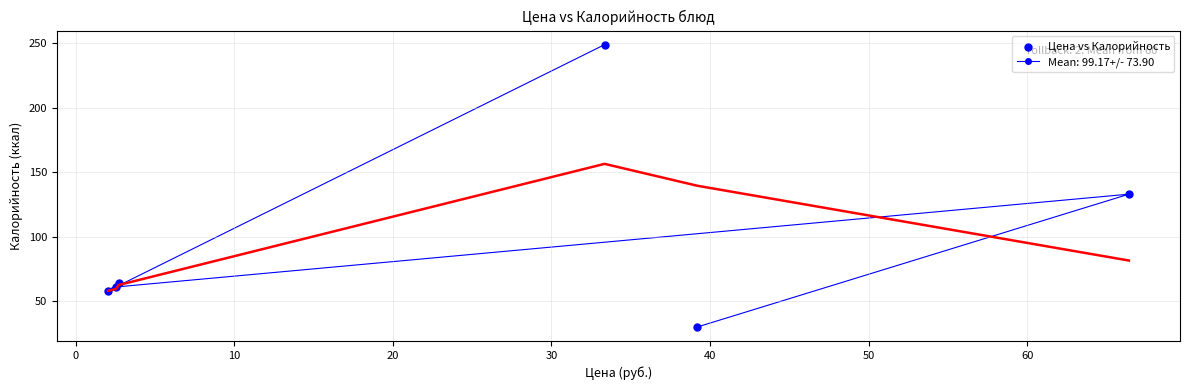

What is the range of Y values (max minus min)?

219